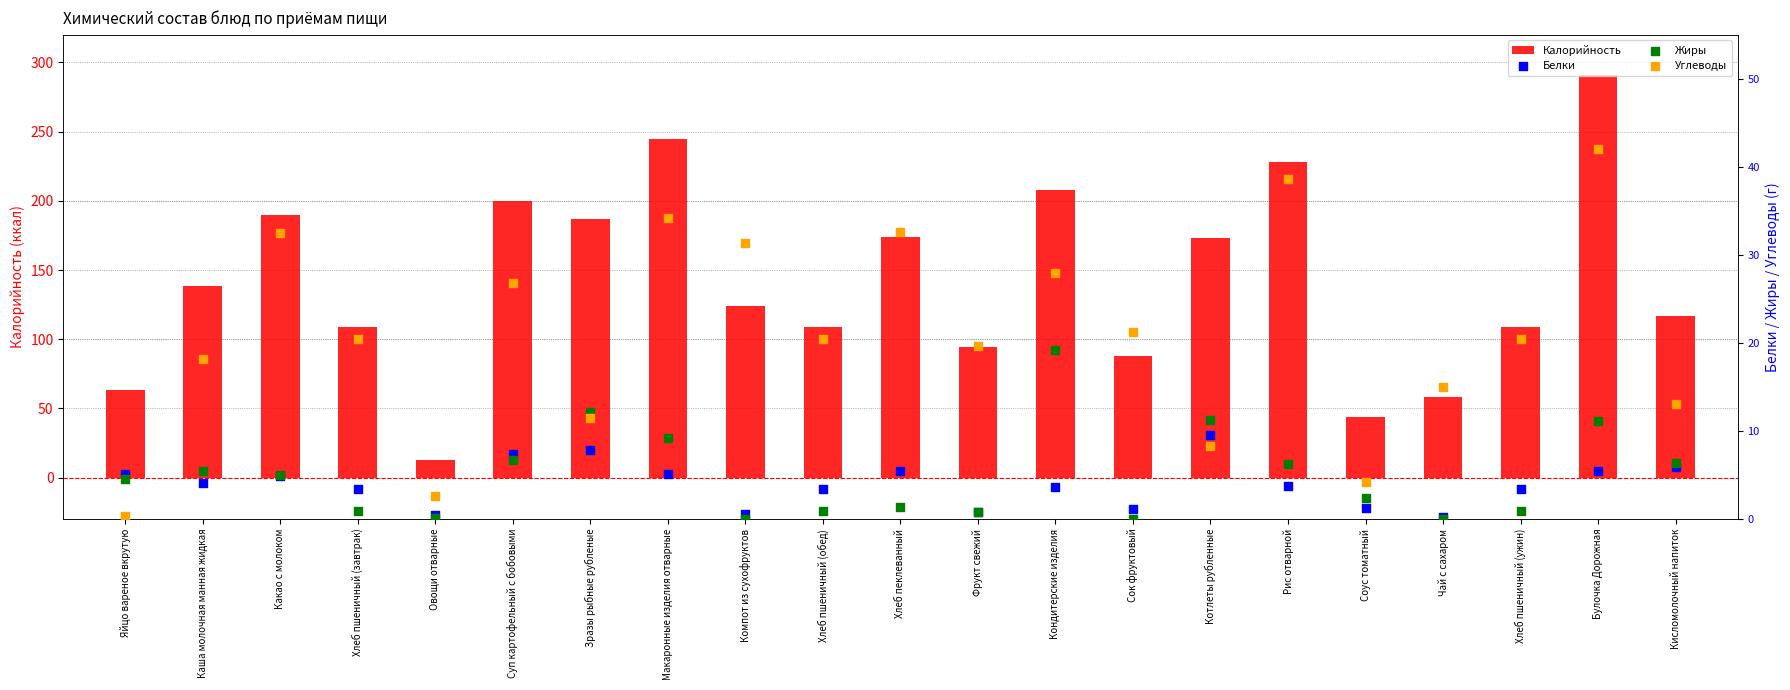

Which series contains the highest Y value?

Калорийность